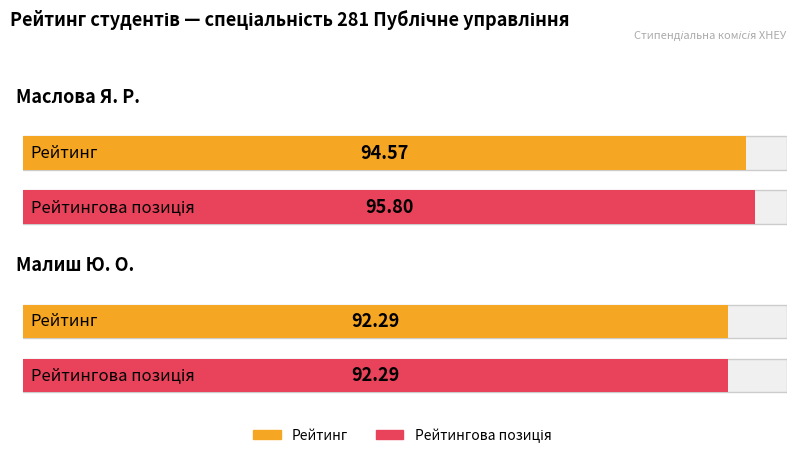

Are the bars grouped side by side (vs. stacked)?

Yes